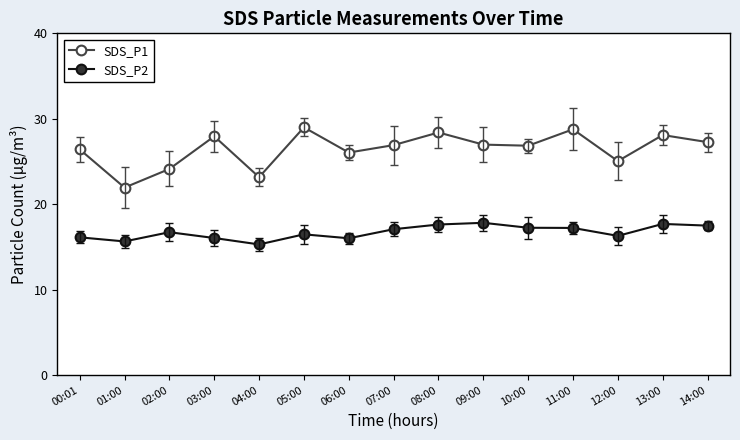

True or false: SDS_P1 has a value of 28.8 at 11:00.

True